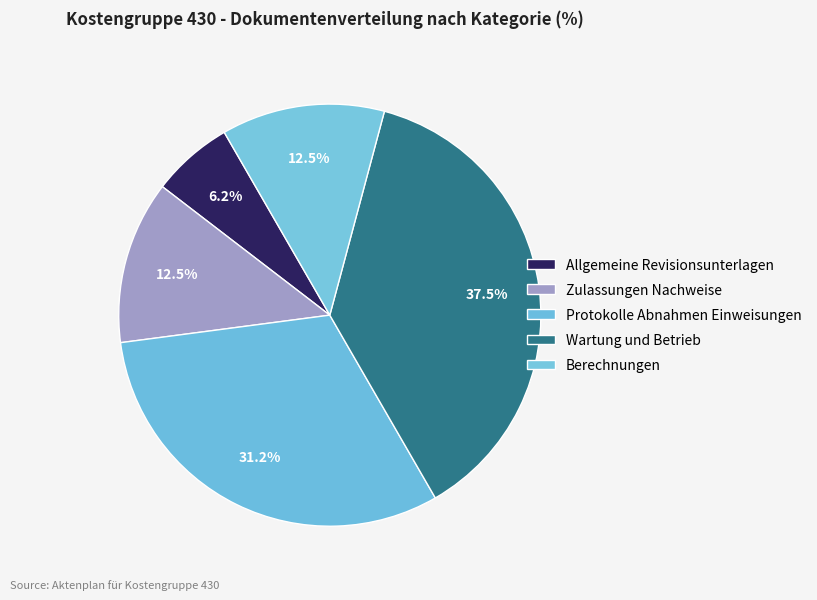

What is the total percentage of Zulassungen Nachweise and Allgemeine Revisionsunterlagen?

18.8%